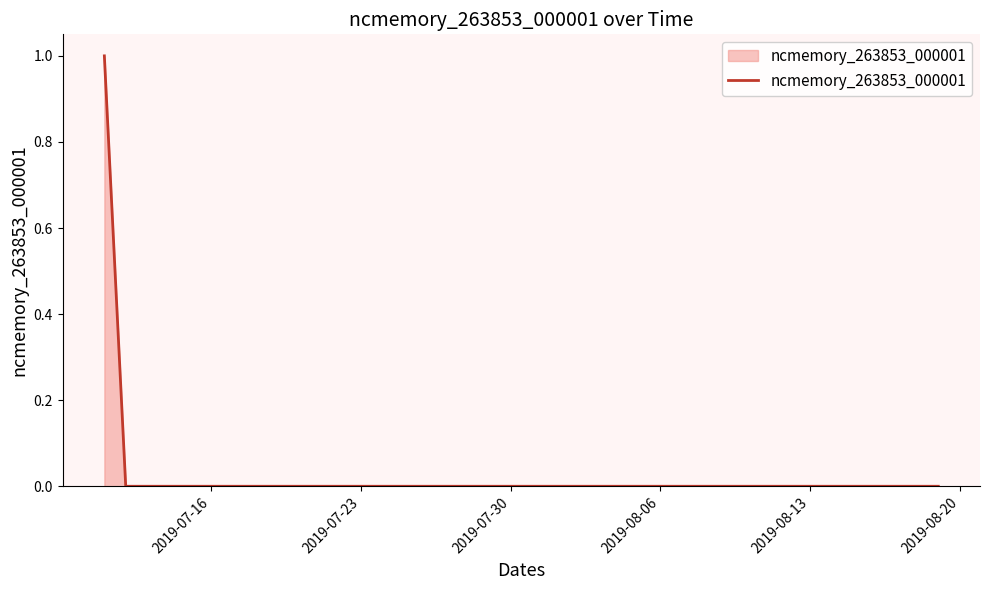

Does the chart have visible grid lines?

No